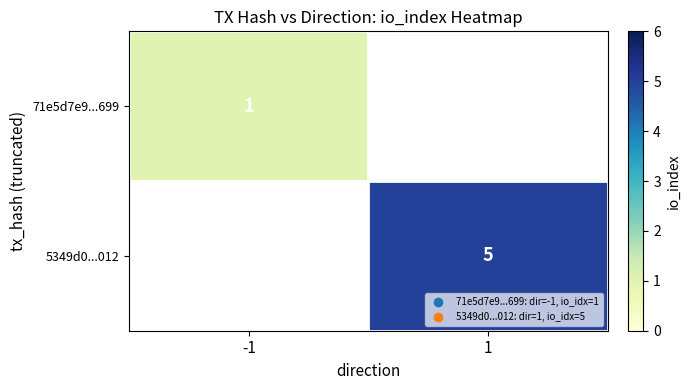

What is the smallest value displayed?

1.0